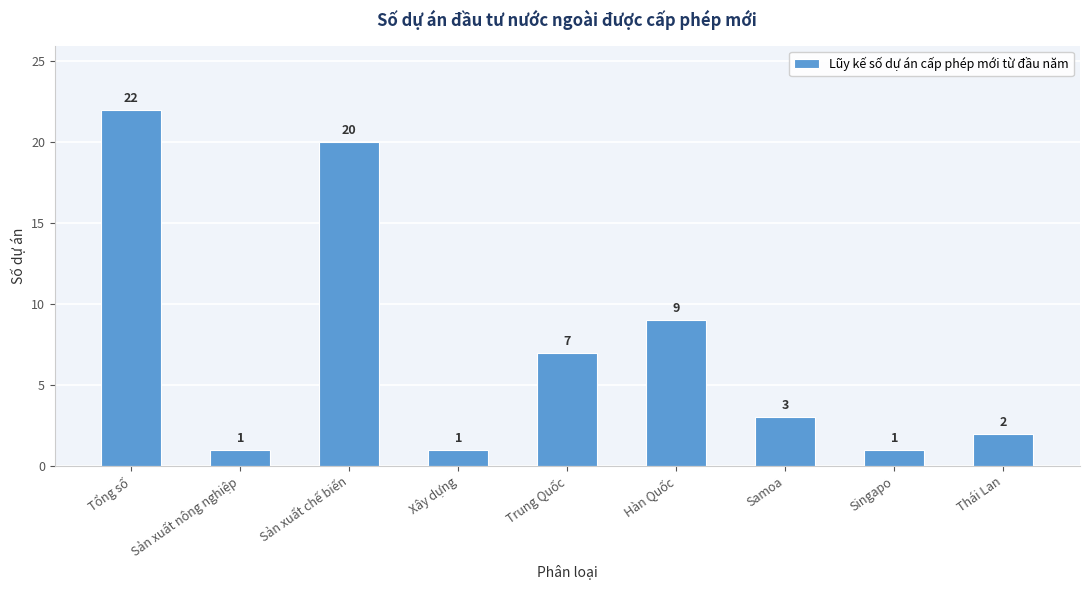

What is the maximum value shown in the chart?

22